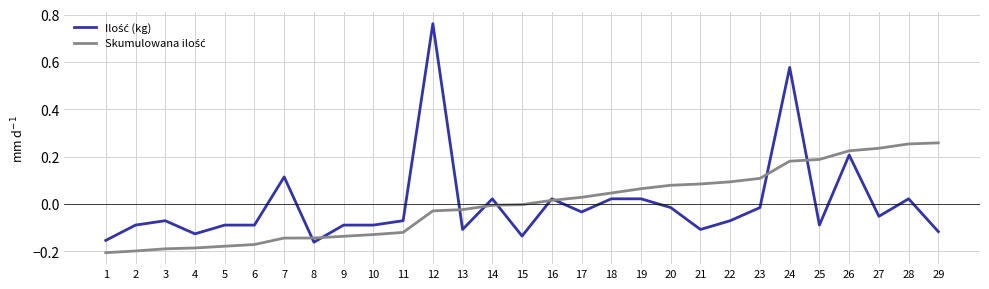

What is the total value across all series at 26?

0.4